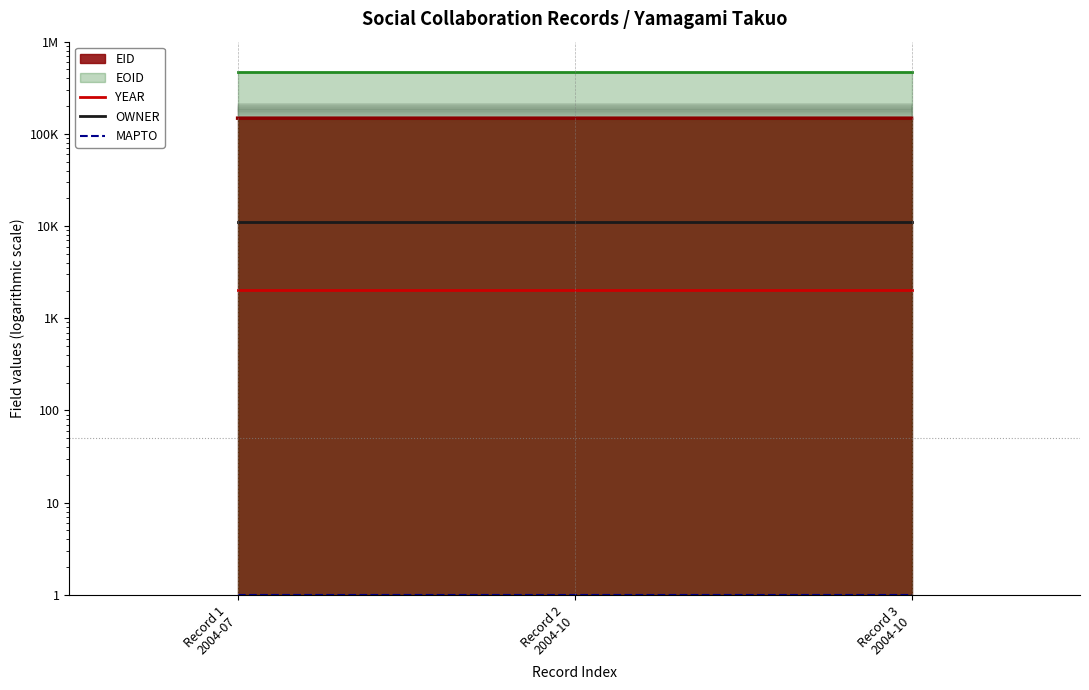

At which category does the chart reach its minimum across all series?

Record 1
2004-07